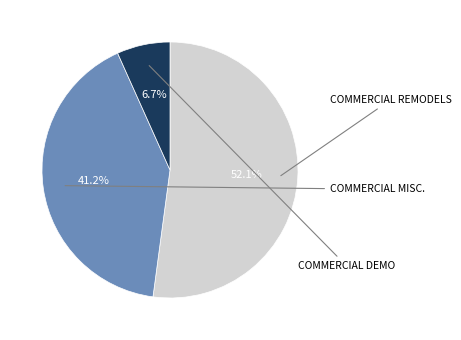

Is COMMERCIAL MISC. the majority of the pie?

No